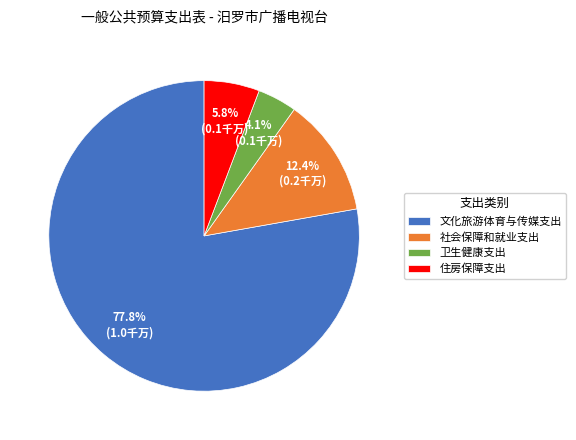

Does any single category account for the majority?

Yes